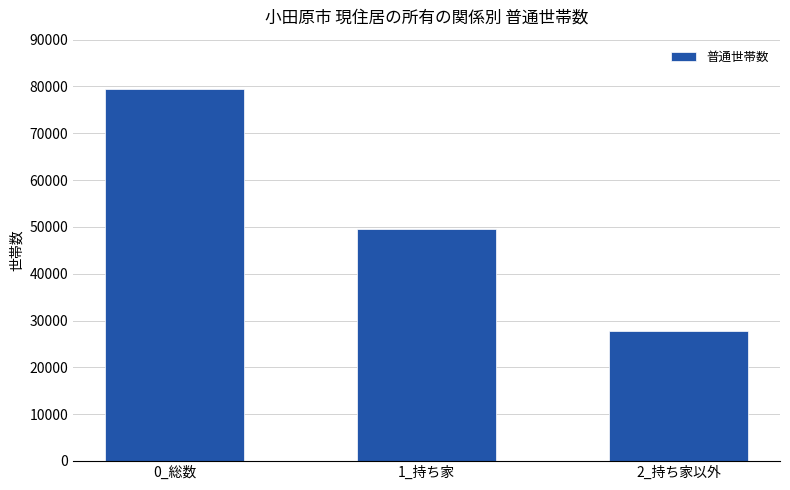

Count the number of categories in the chart.

3